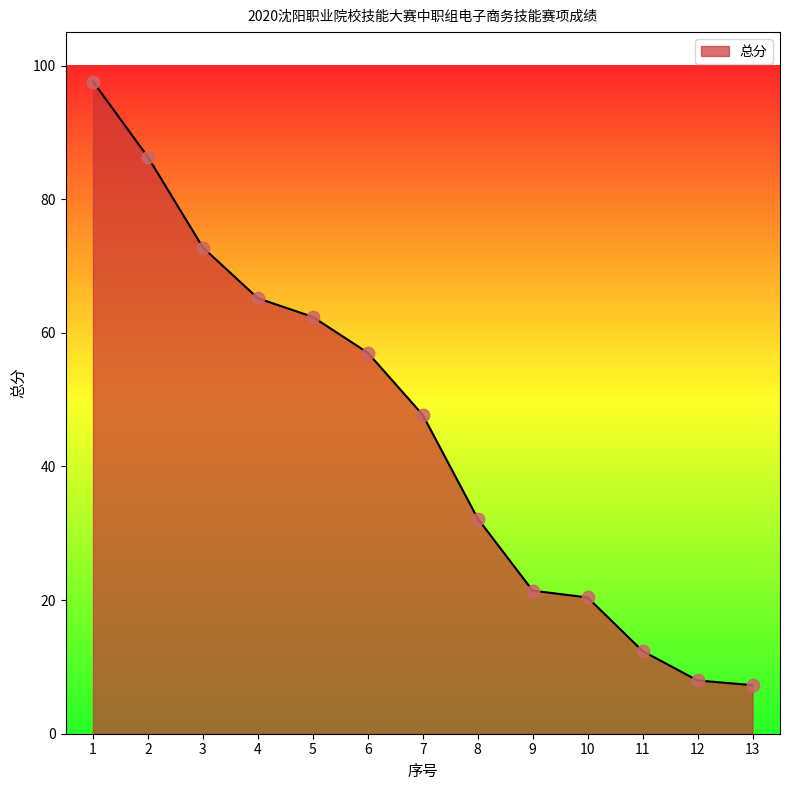

What is the ratio of the value at 2 to the value at 8?

2.7